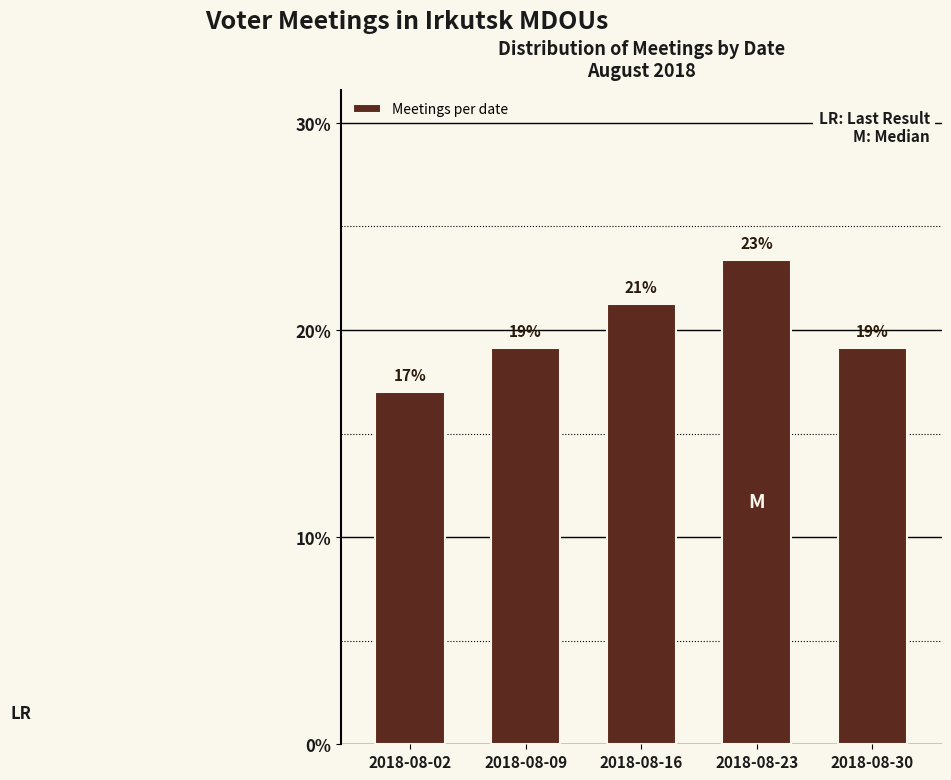

Are the bars horizontal?

No